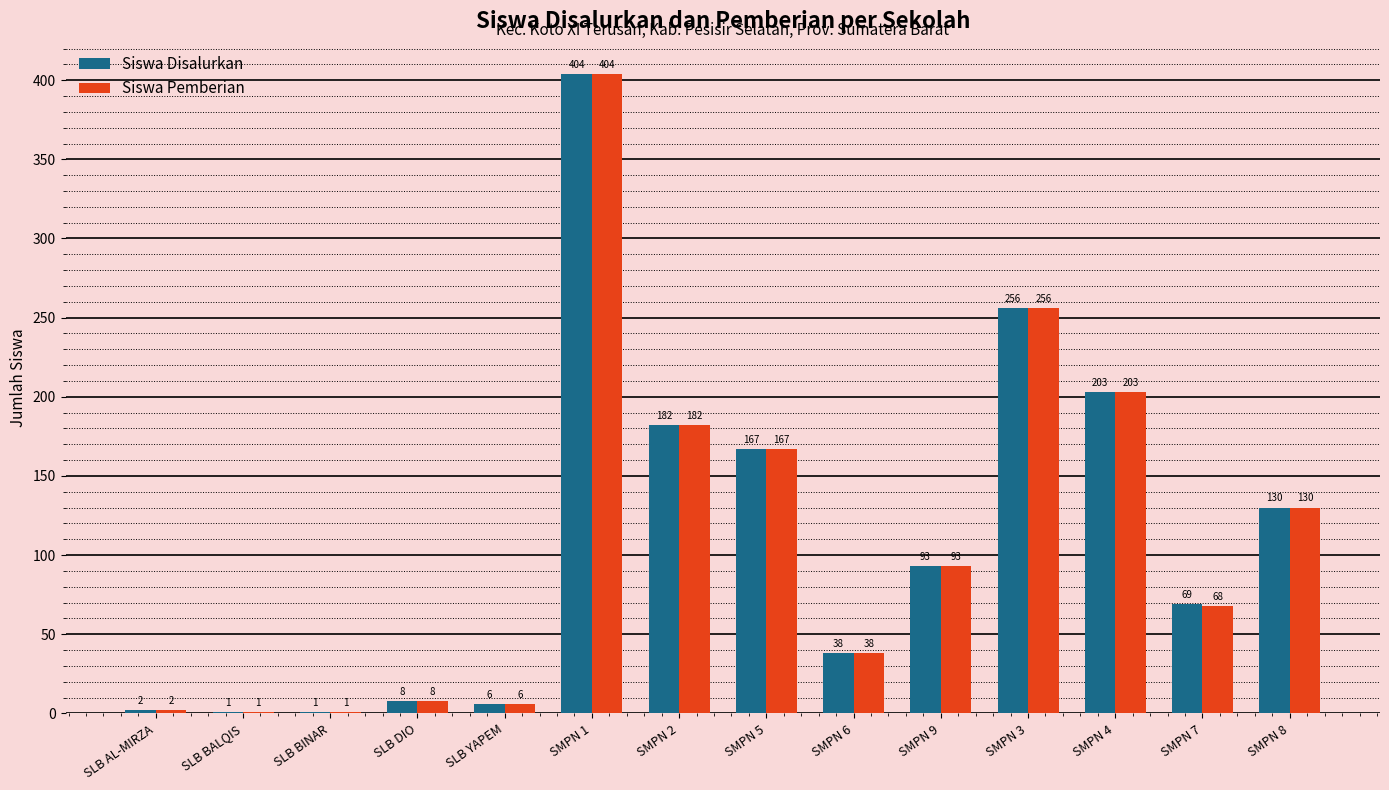

What are all the series names shown in the legend?

Siswa Disalurkan, Siswa Pemberian